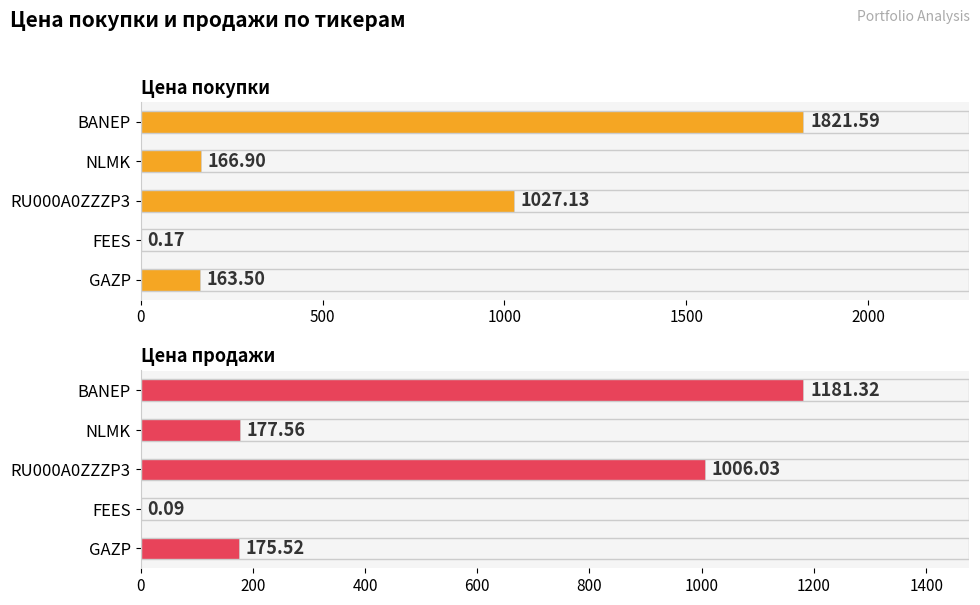

Is the value of Цена покупки at NLMK greater than the value of Цена продажи at GAZP?

No